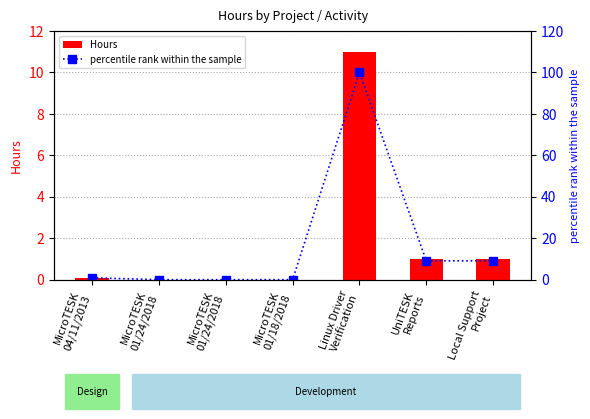

Reading right to left, what are all the values shown in this chart?

Hours: Local Support
Project=1.0	UniTESK
Reports=1.0	Linux Driver
Verification=11.0	MicroTESK
01/18/2018=0.0	MicroTESK
01/24/2018=0.0	MicroTESK
01/24/2018=0.0	MicroTESK
04/11/2013=0.1
percentile rank within the sample: Local Support
Project=9.1	UniTESK
Reports=9.1	Linux Driver
Verification=100.0	MicroTESK
01/18/2018=0.0	MicroTESK
01/24/2018=0.0	MicroTESK
01/24/2018=0.0	MicroTESK
04/11/2013=0.9